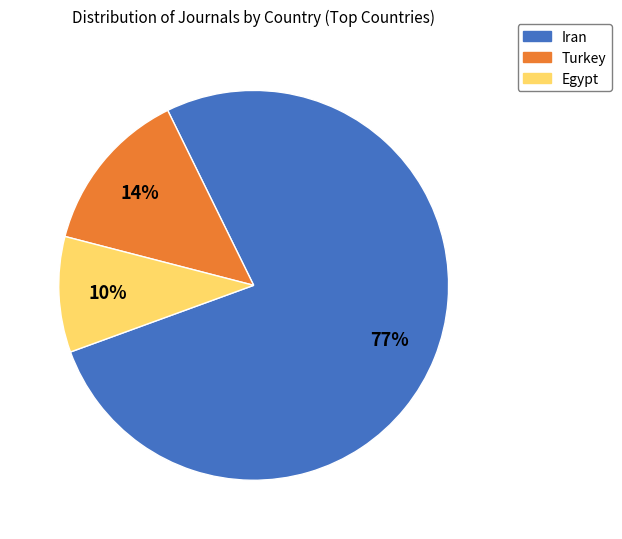

Does any single category account for the majority?

Yes